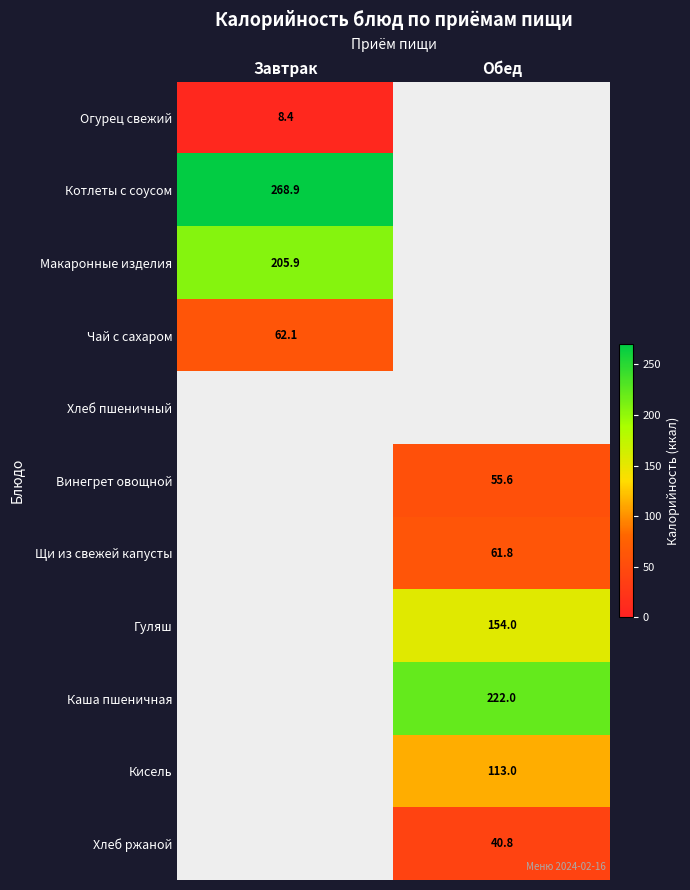

The value of Котлеты с соусом at Завтрак is 268.9. True or false?

True